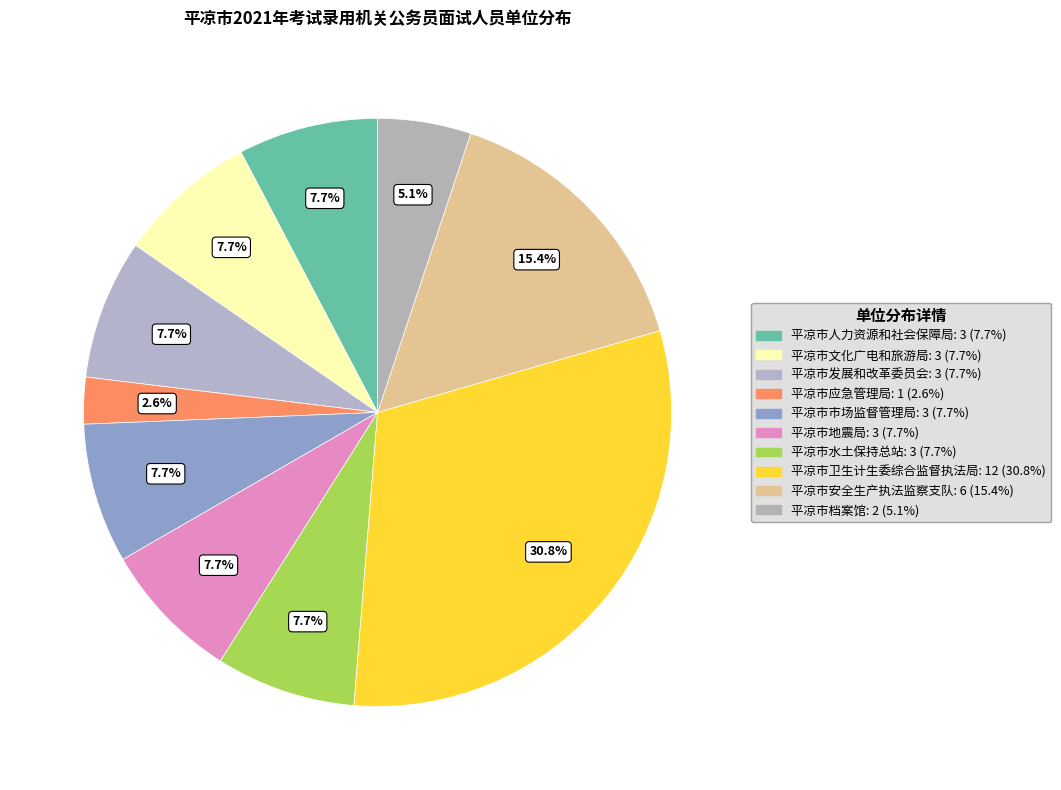

Which category has the biggest portion of the pie?

平凉市卫生计生委综合监督执法局